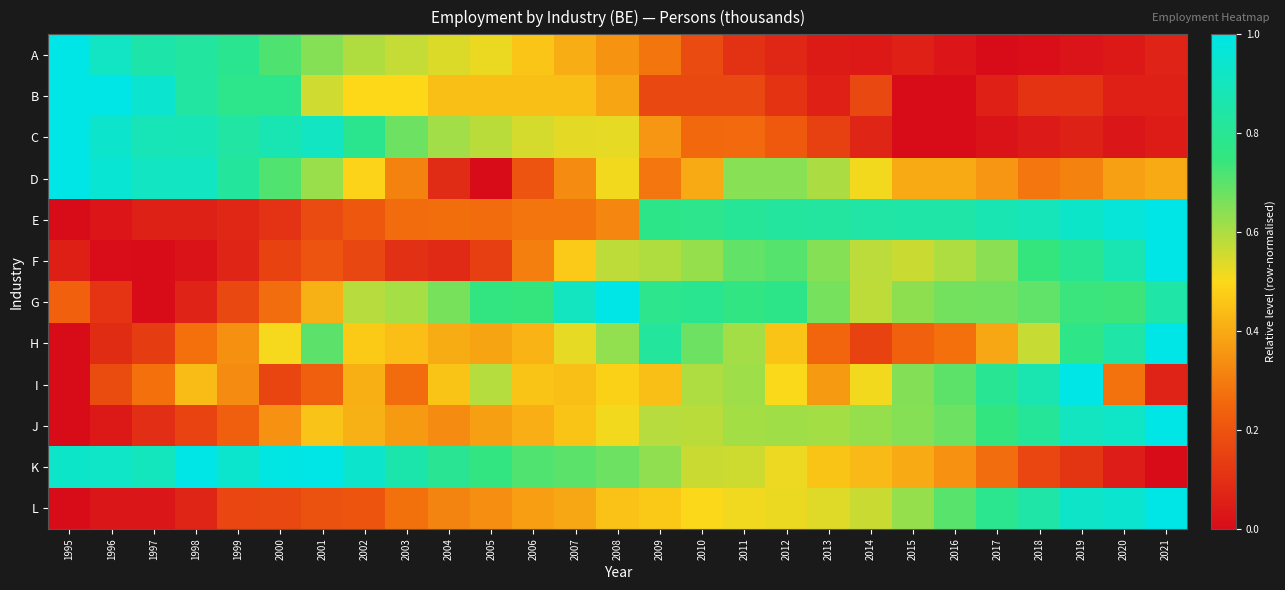

How many categories are shown in the chart?

27